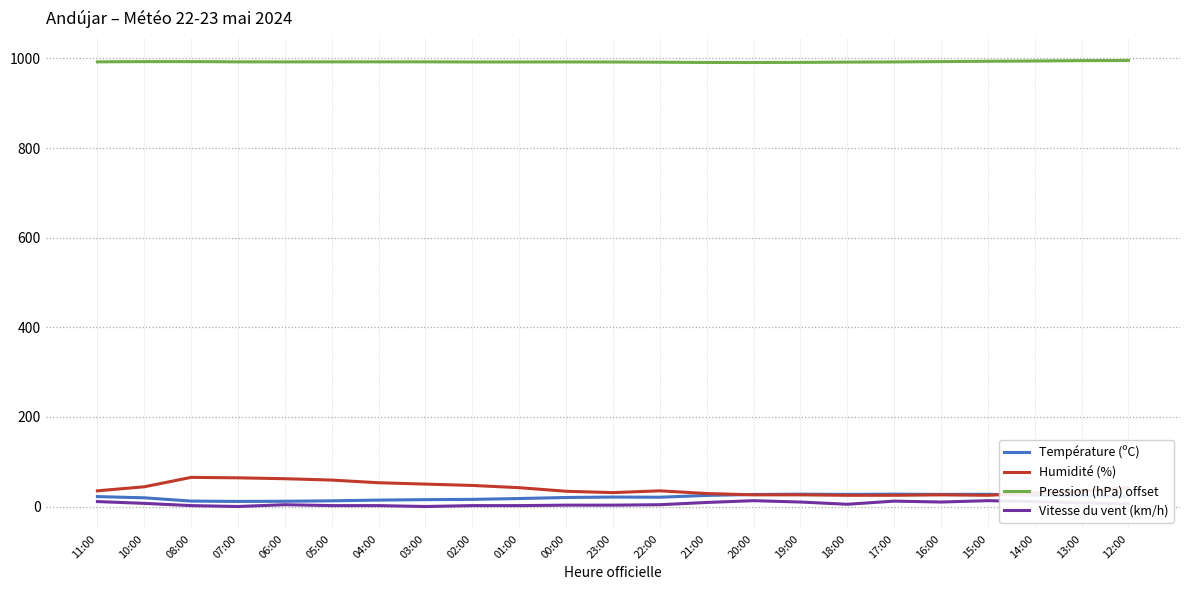

In Température (ºC), how many points are higher than both neighbors (excluding endpoints)?

4